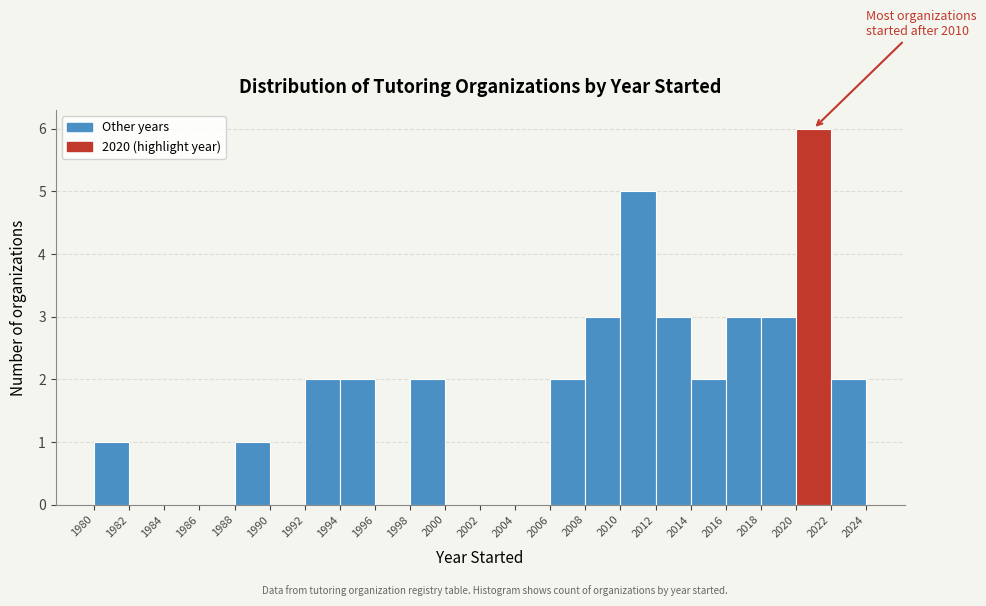

Which range on the x-axis has the tallest bar?

2020 to 2022